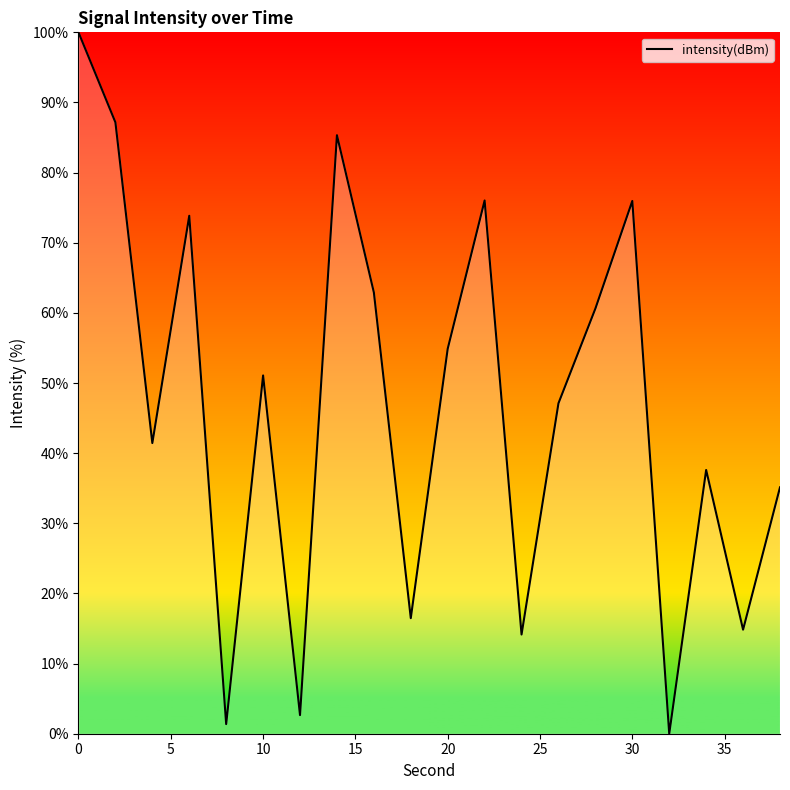

What is the difference between the maximum and minimum values?

100.0